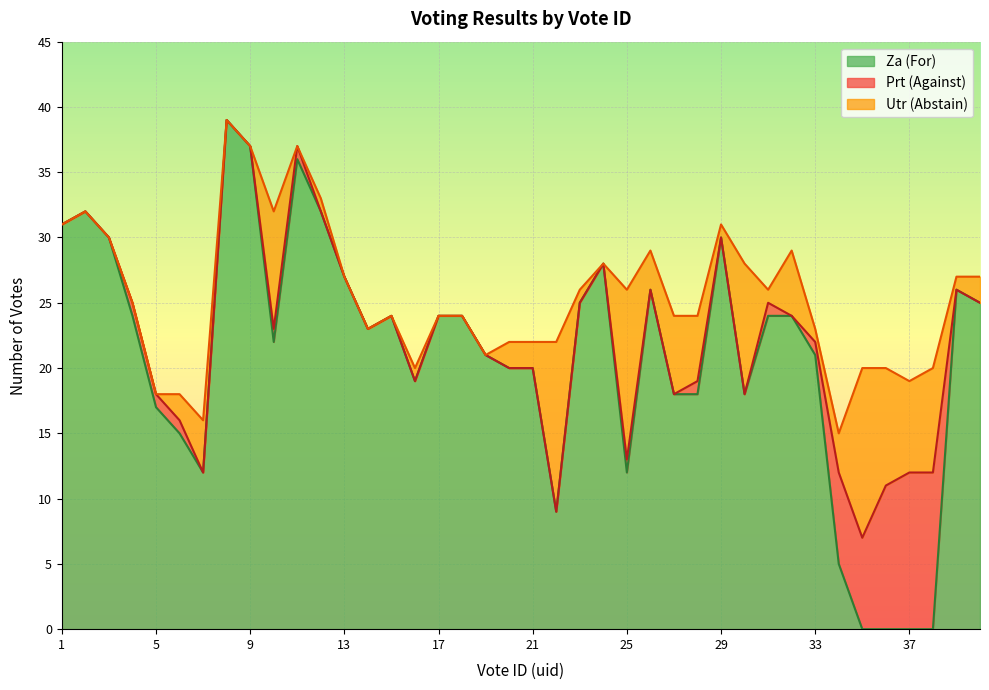

Is the value of Za (For) at 29 greater than the value of Prt (Against) at 20?

Yes